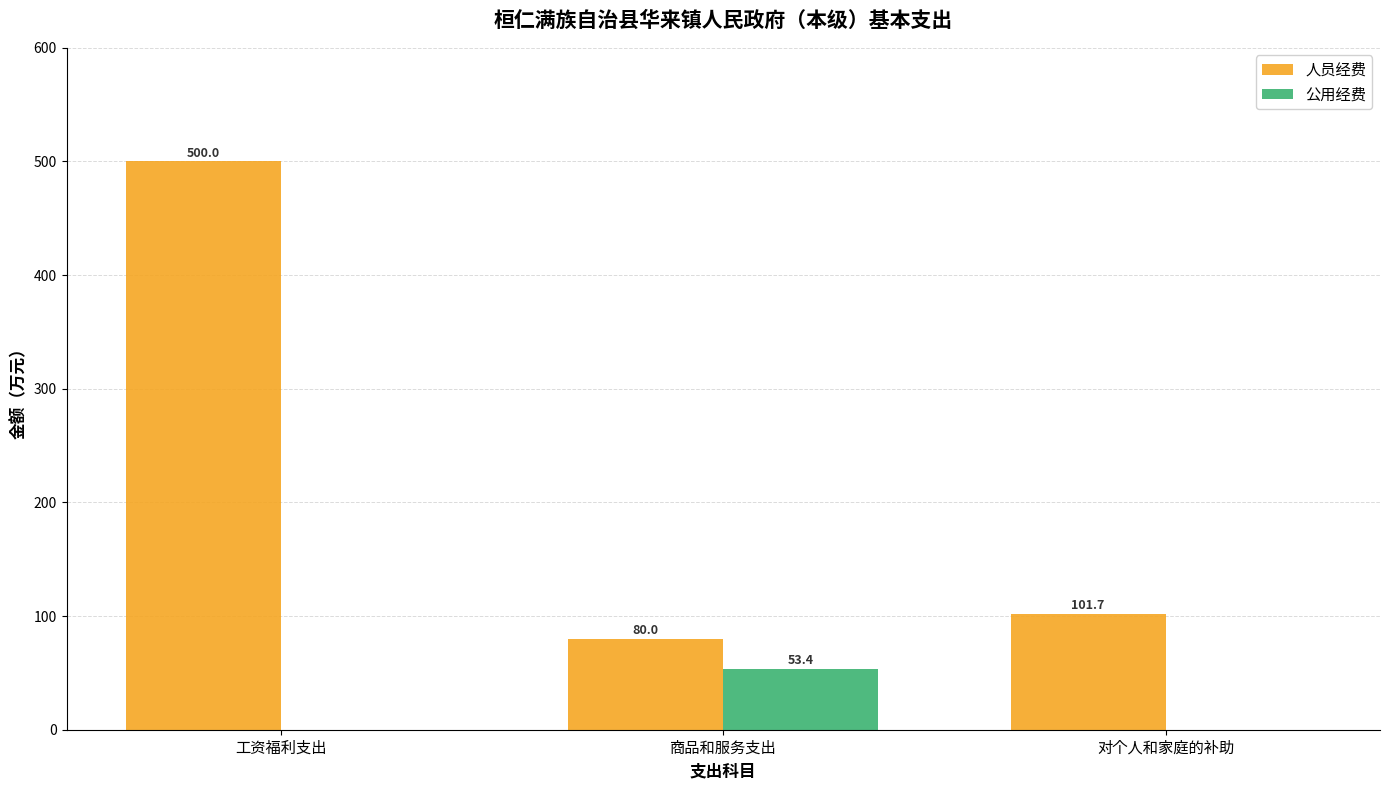

What is the total value across all series at 工资福利支出?

500.0